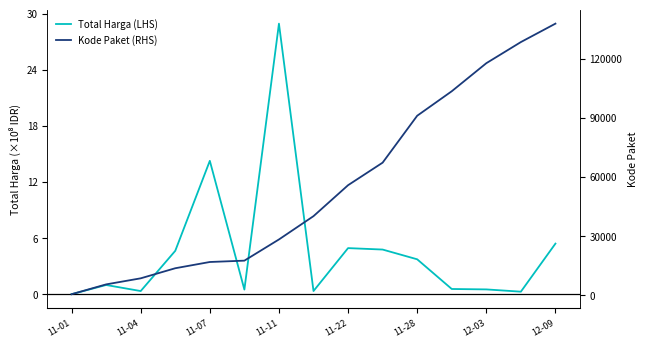

The Kode Paket (RHS) series shows 3085.9 at 11-04. True or false?

False